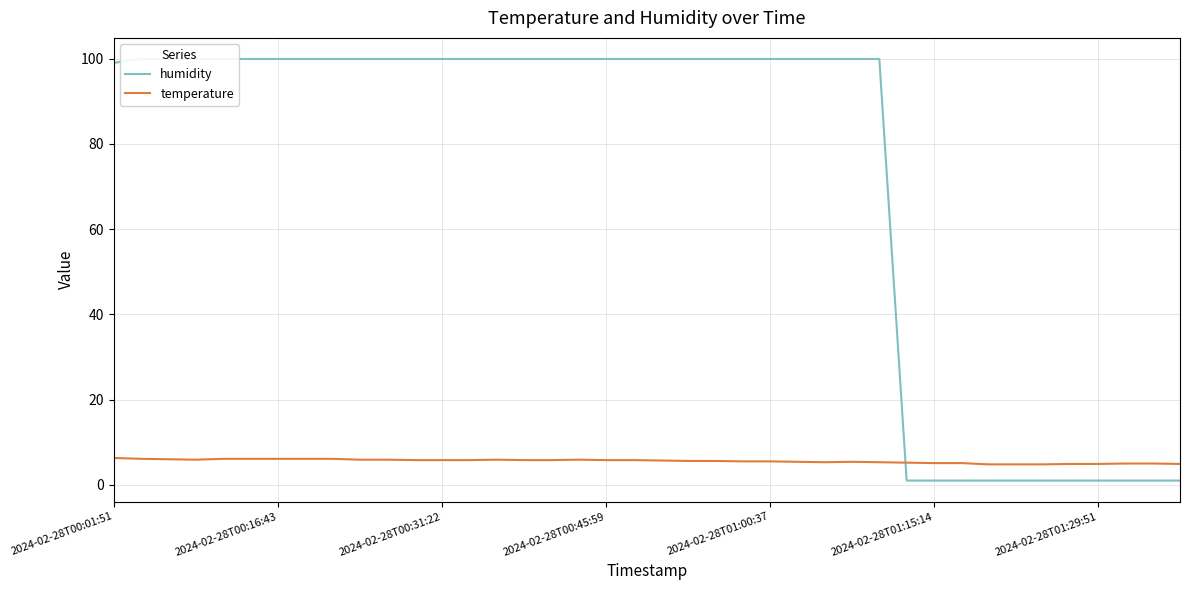

Which category has the highest value across all series?

2024-02-28T00:16:43